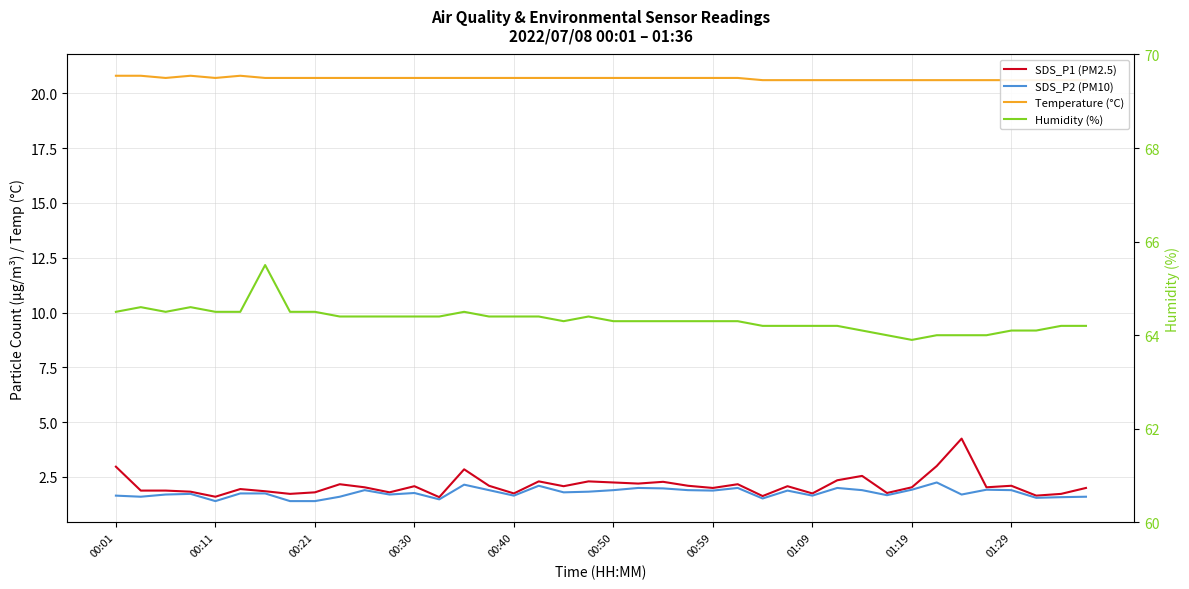

What is the total value across all series at 34?

90.5